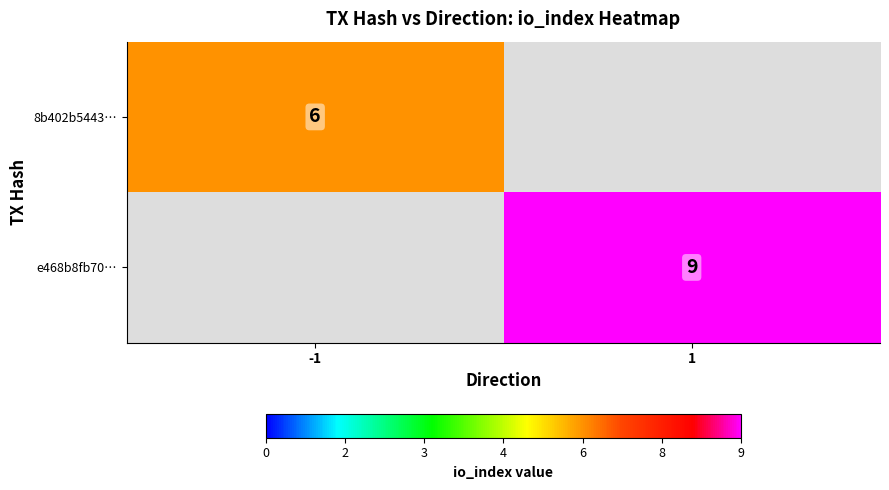

True or false: 8b402b5443… has a value of 10.3 at -1.

False